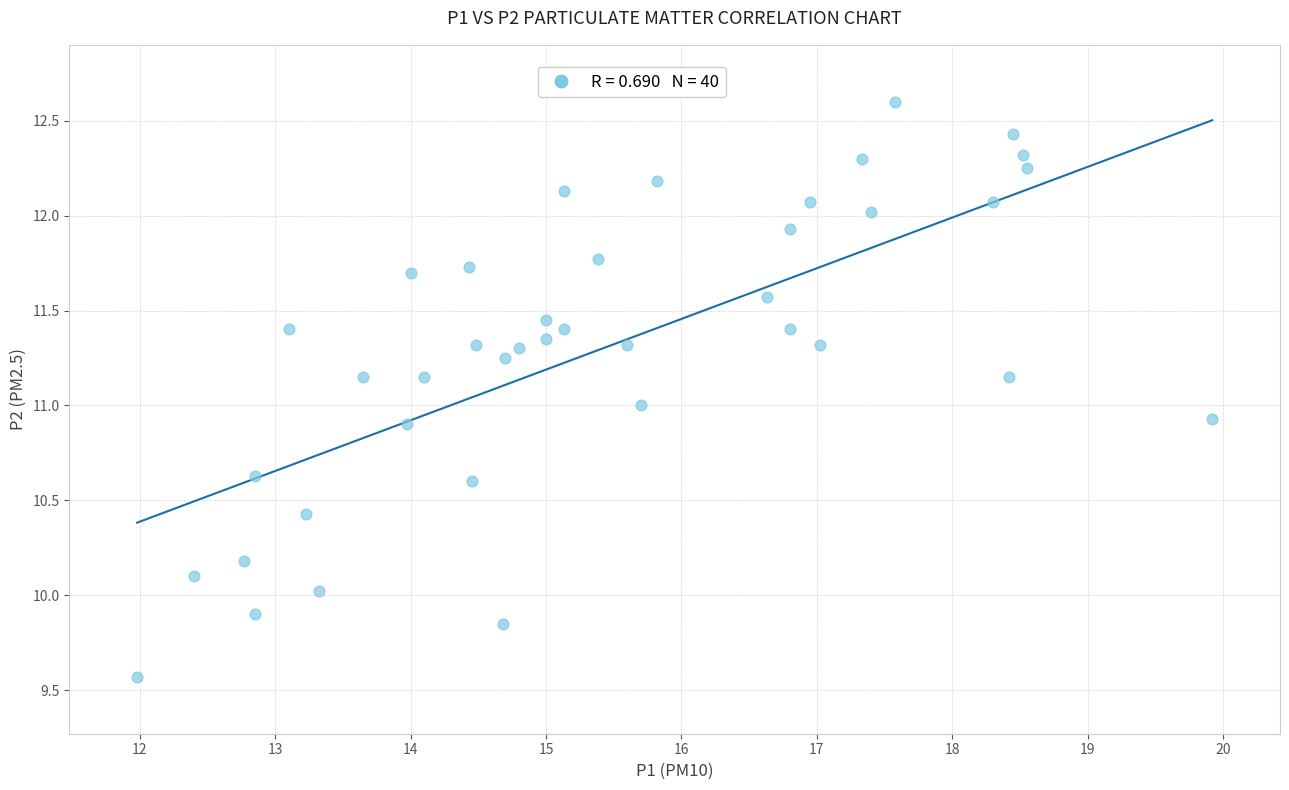

What is the range of X values (max minus min)?

7.9